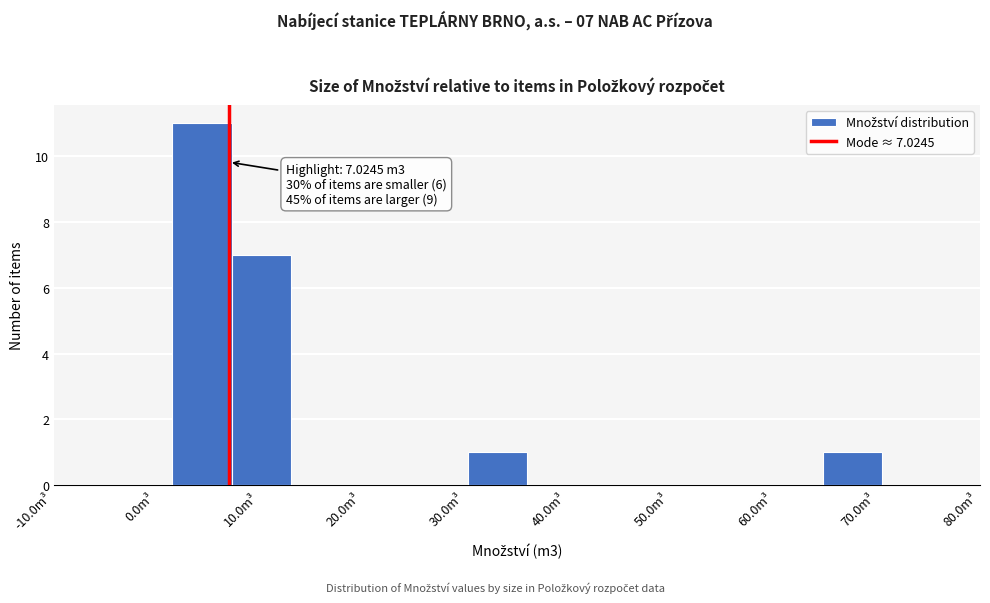

Which range on the x-axis has the tallest bar?

2 to 7